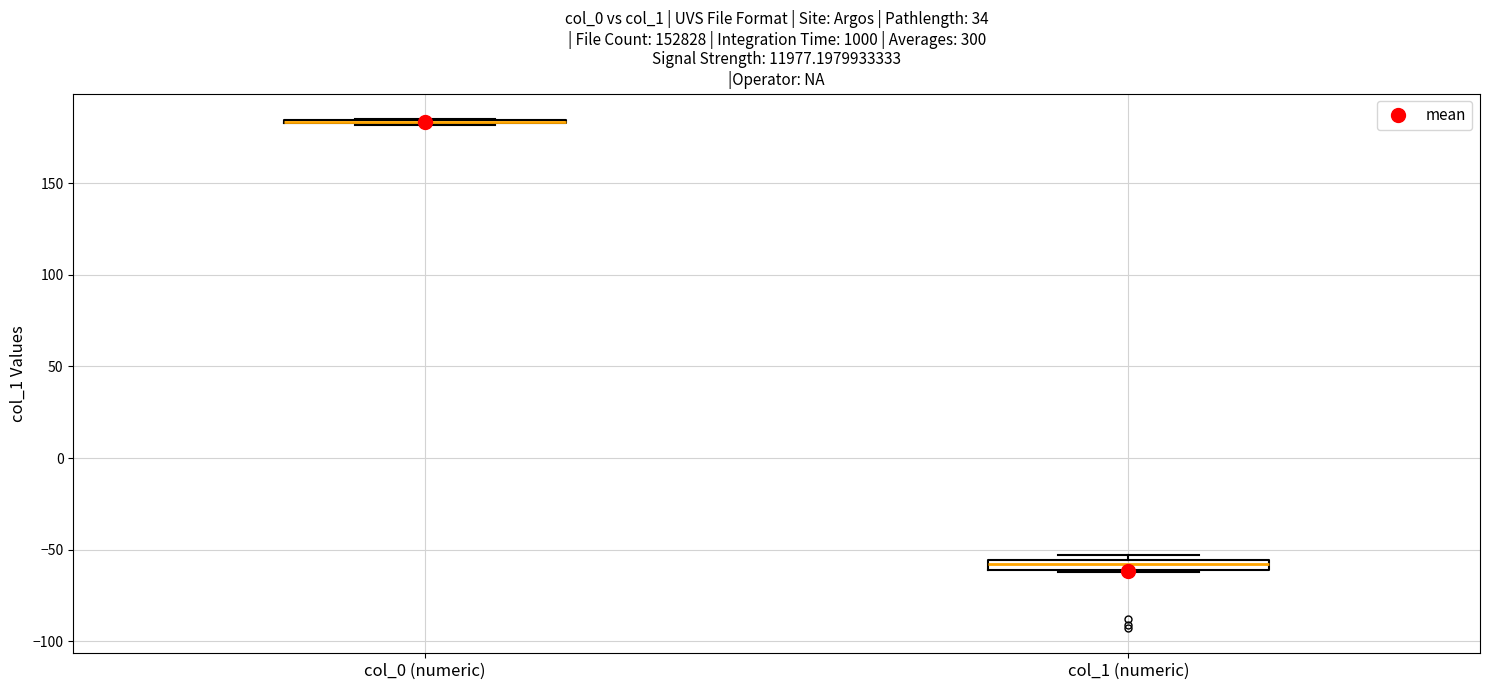

Where is the lower edge of the box for col_1 (numeric) on the y-axis? The values are not printed on the chart, so give them approximately, as read against the axis.

-60